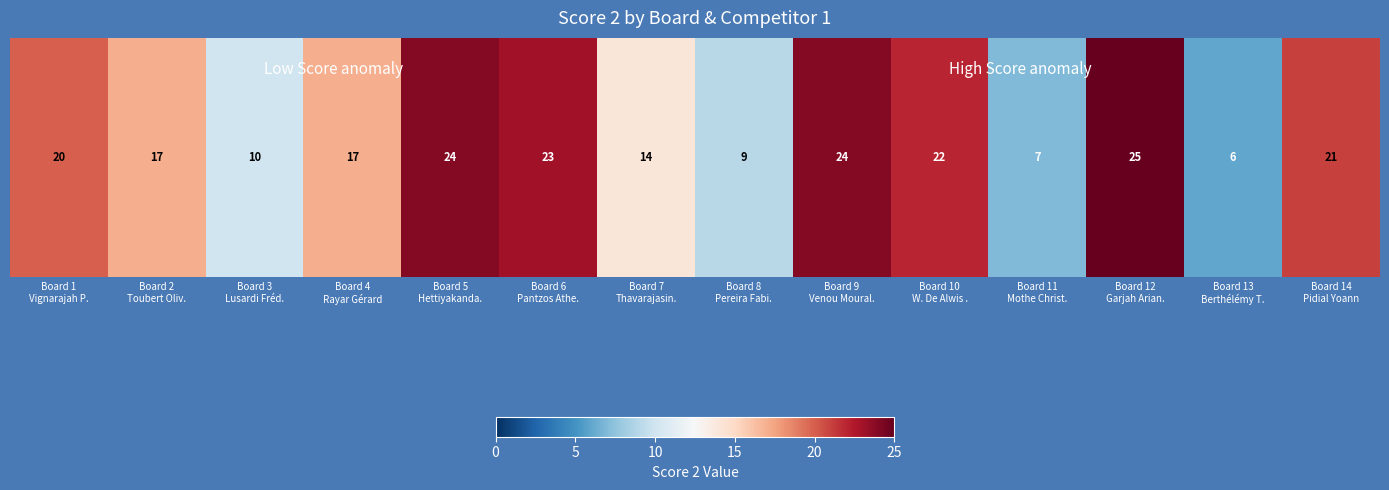

Reading right to left, list all the values displayed in this chart.

21	6	25	7	22	24	9	14	23	24	17	10	17	20